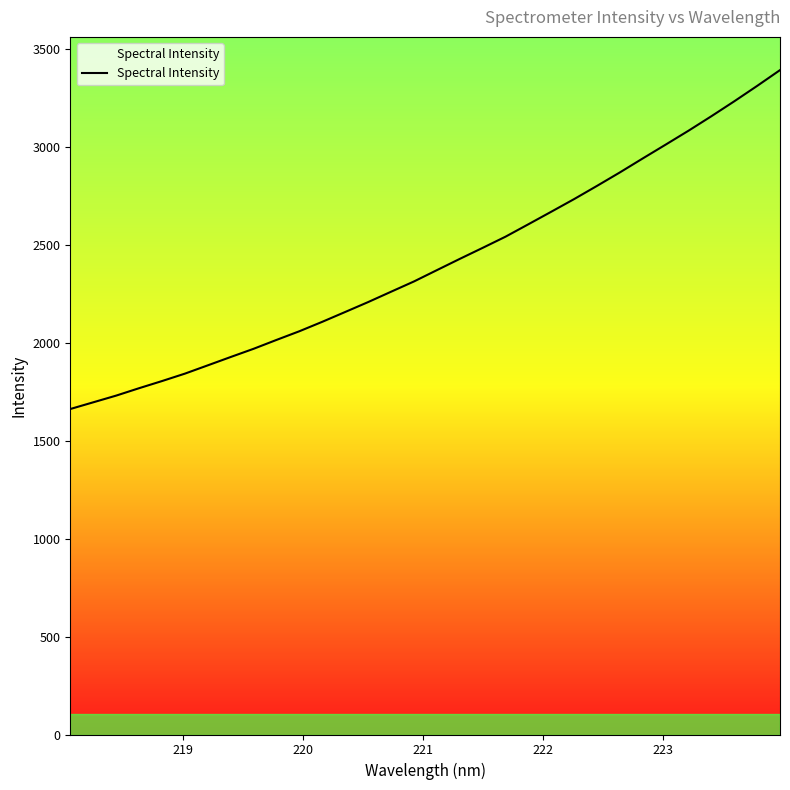

What is the difference between the maximum and minimum values?

1730.1